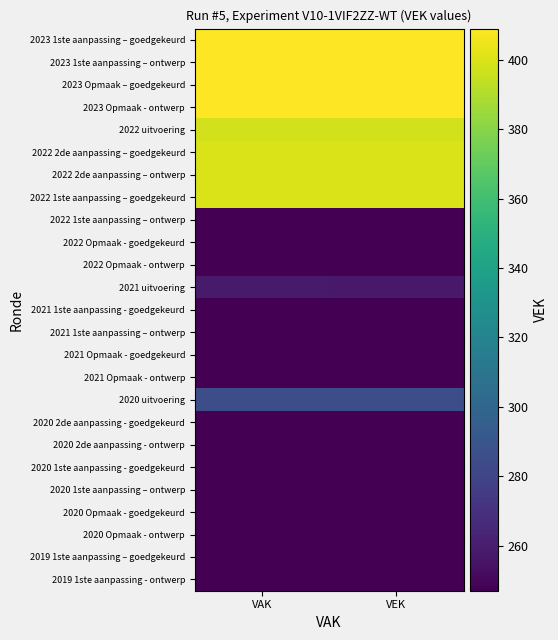

What is the spread (max minus min) of values at VAK?

162